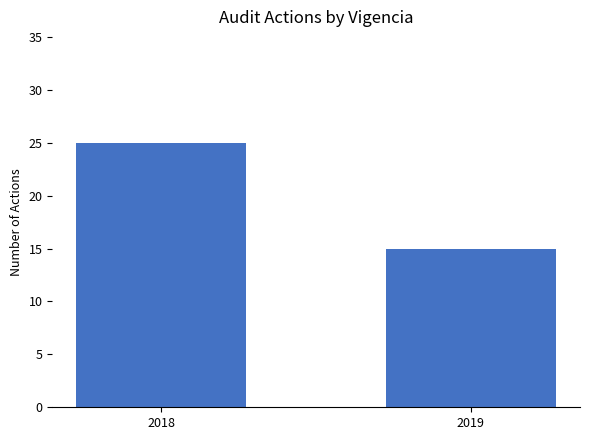

Reading left to right, extract all data points from this chart.

25	15